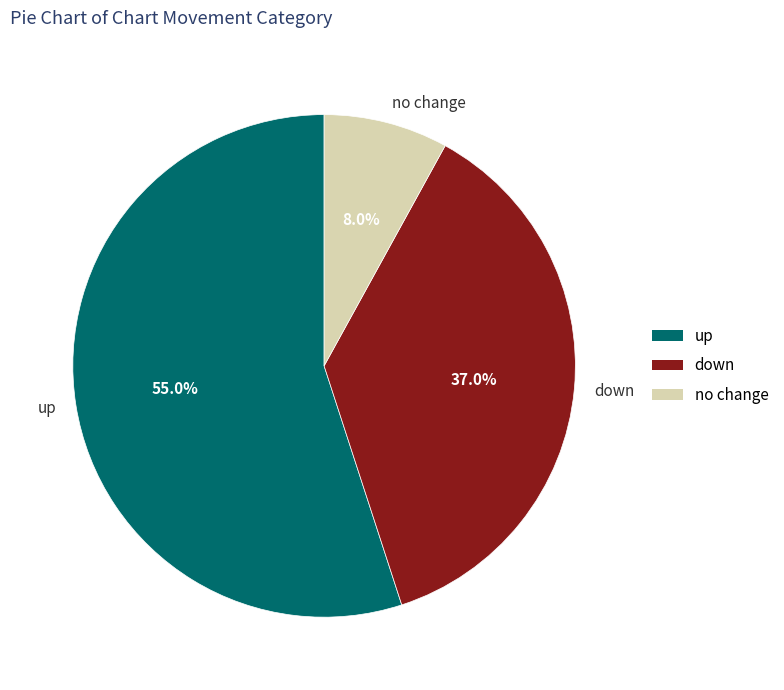

How many slices are in this pie chart?

3